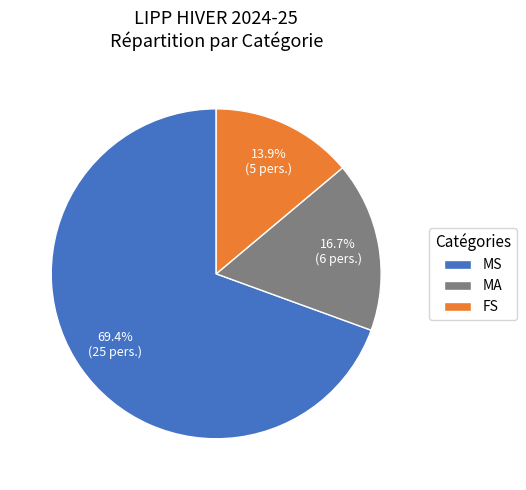

Rank the categories by value from highest to lowest.

MS, MA, FS